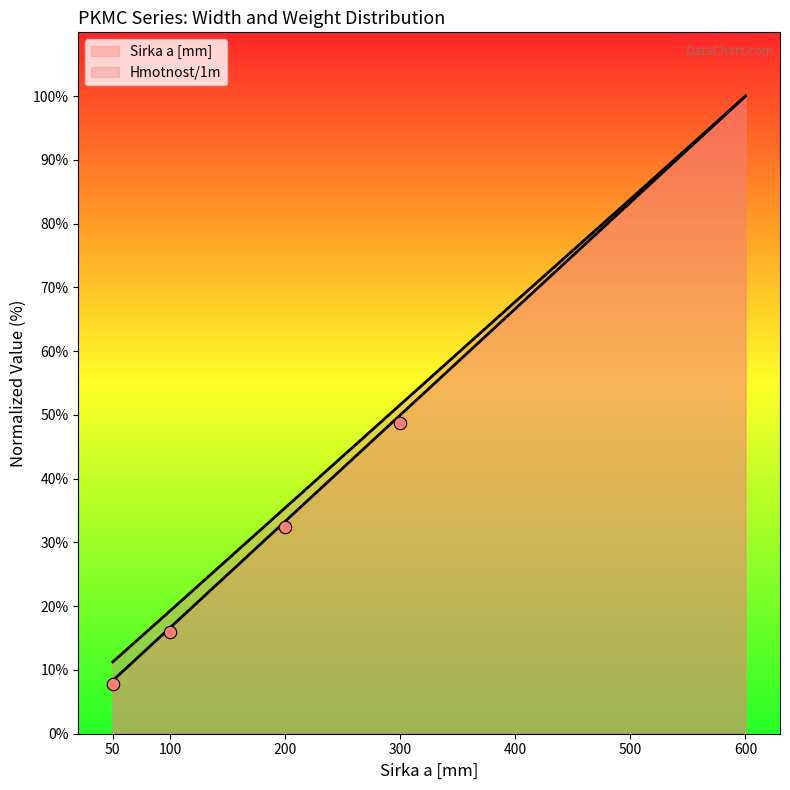

Which series has the widest spread of Y values?

Sirka a [mm]